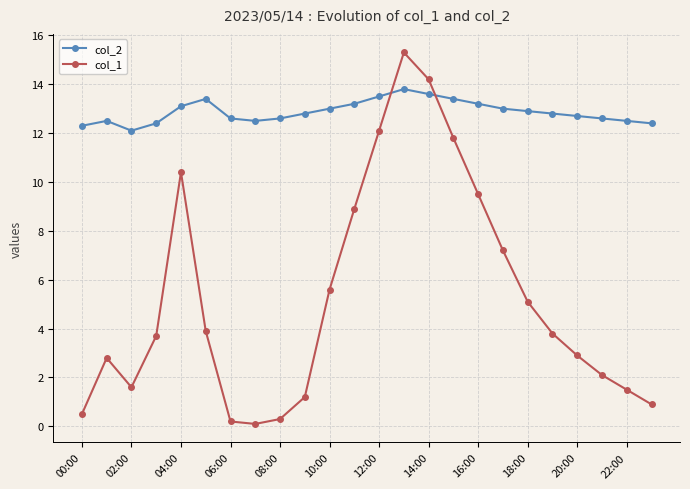

Which series has the widest spread of values?

col_1